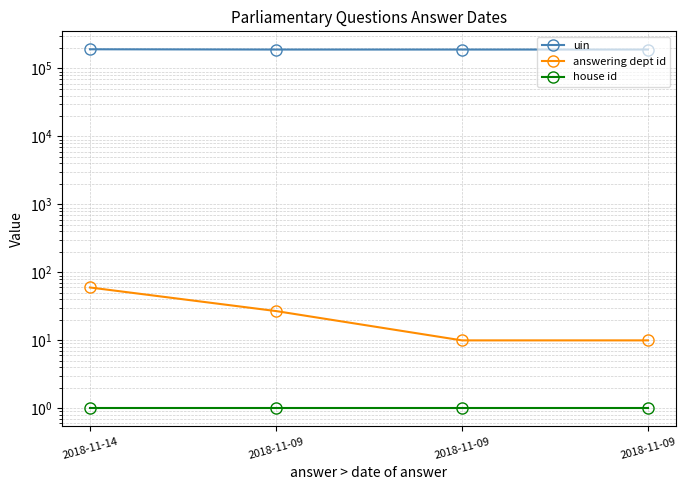

What is the value of the house id point at the 2nd from the left?

1